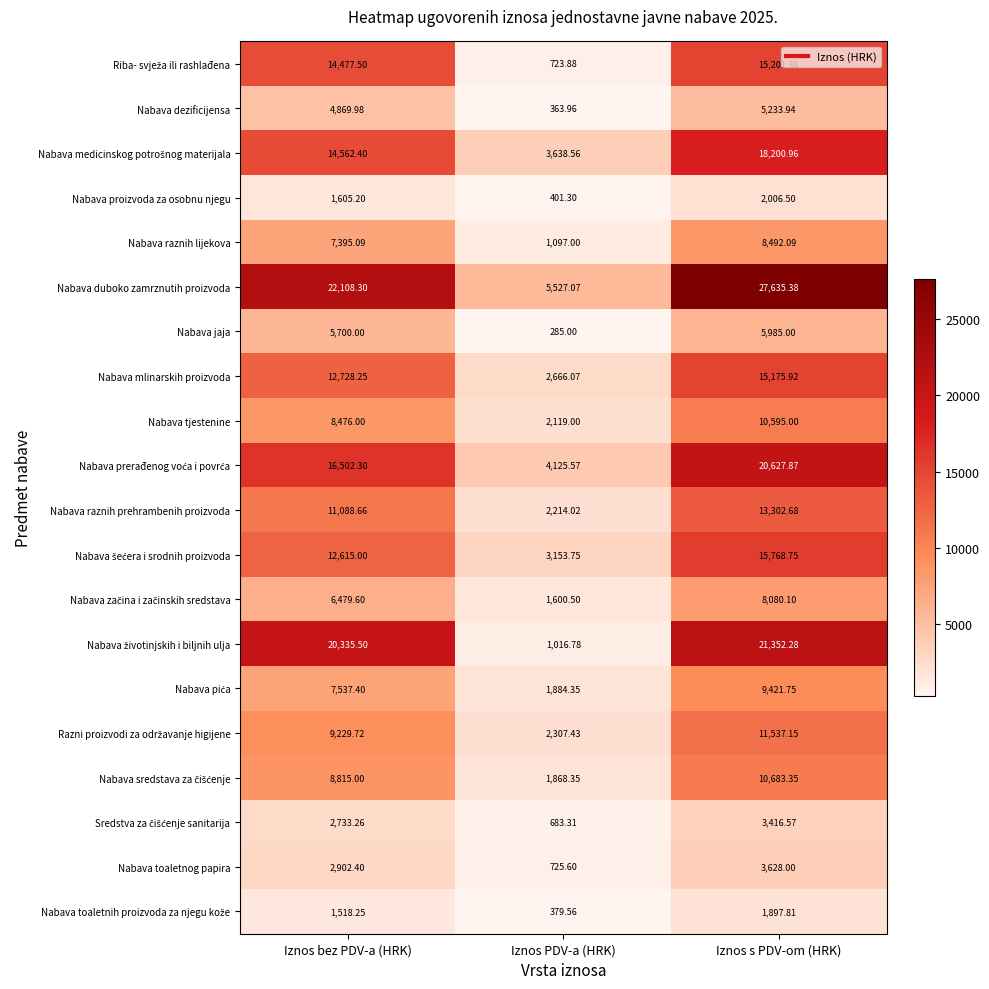

Which category has the highest value across all series?

Iznos s PDV-om (HRK)